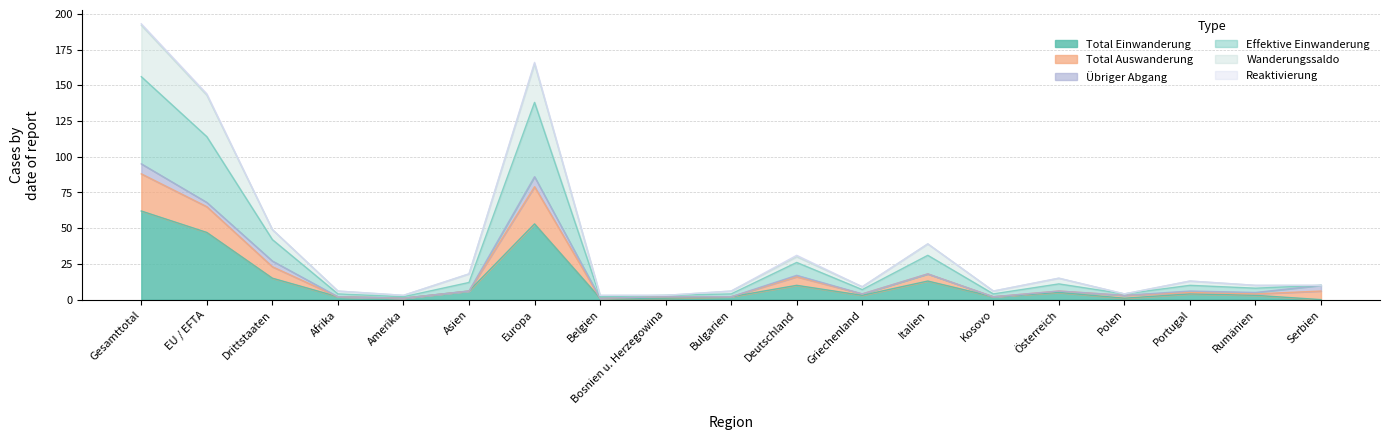

True or false: Effektive Einwanderung and Total Einwanderung cross at least once.

False